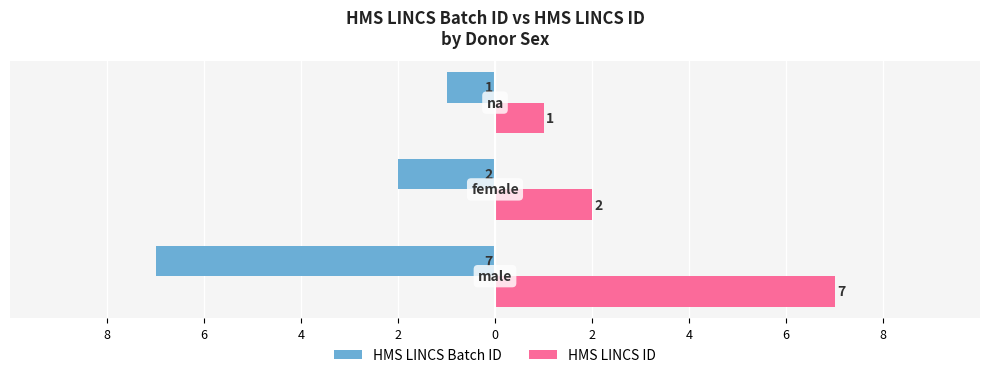

What are all the series names shown in the legend?

HMS LINCS Batch ID, HMS LINCS ID